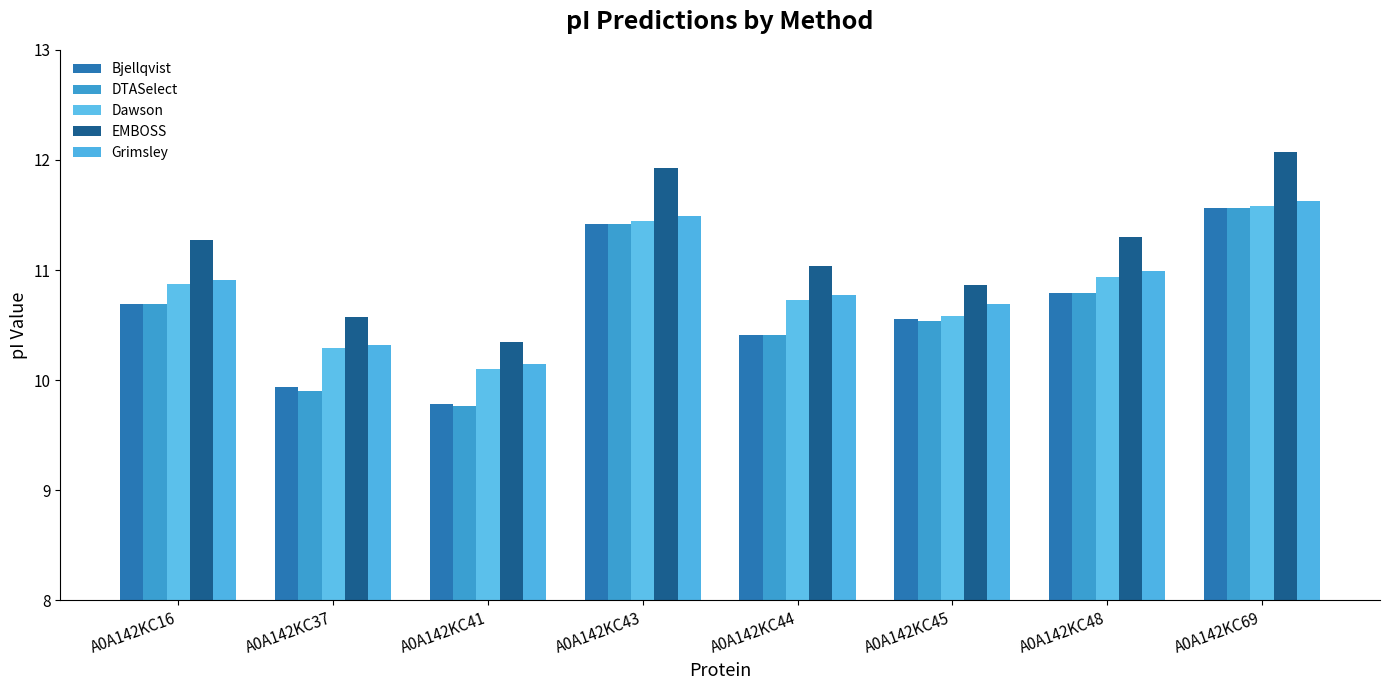

What are all the series names shown in the legend?

Bjellqvist, DTASelect, Dawson, EMBOSS, Grimsley